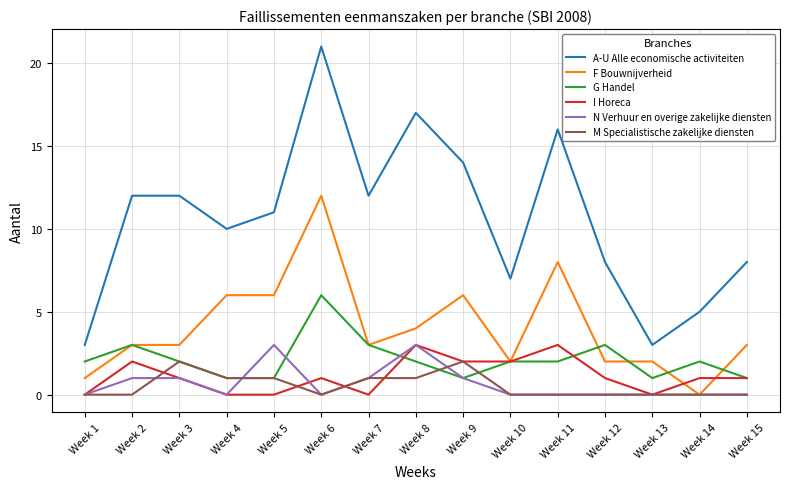

What are all the series names shown in the legend?

A-U Alle economische activiteiten, F Bouwnijverheid, G Handel, I Horeca, N Verhuur en overige zakelijke diensten, M Specialistische zakelijke diensten